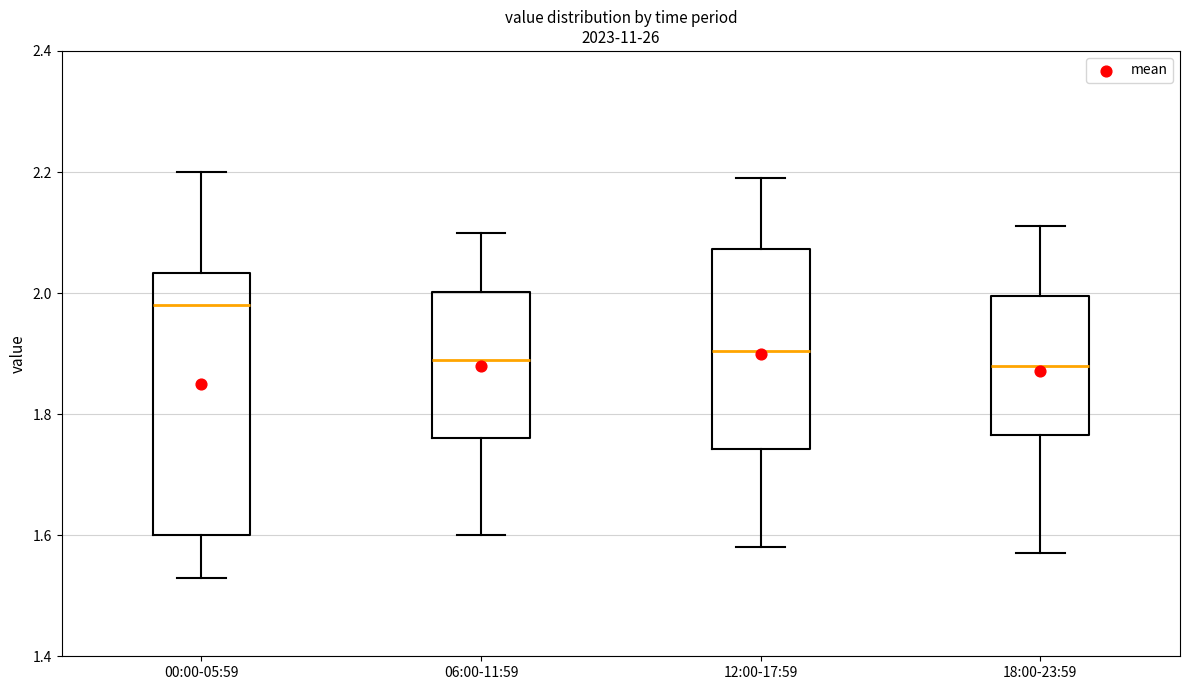

Reading left to right, read every box against the y-axis: the position of its median line, the range the box covers, and the ends of its whiskers. The values are not printed on the chart, so give them approximately, as read against the axis.

00:00-05:59: median 1.98, box 1.60 to 2.04, whiskers 1.54 to 2.20
06:00-11:59: median 1.90, box 1.76 to 2.00, whiskers 1.60 to 2.10
12:00-17:59: median 1.90, box 1.74 to 2.08, whiskers 1.58 to 2.20
18:00-23:59: median 1.88, box 1.76 to 2.00, whiskers 1.58 to 2.12